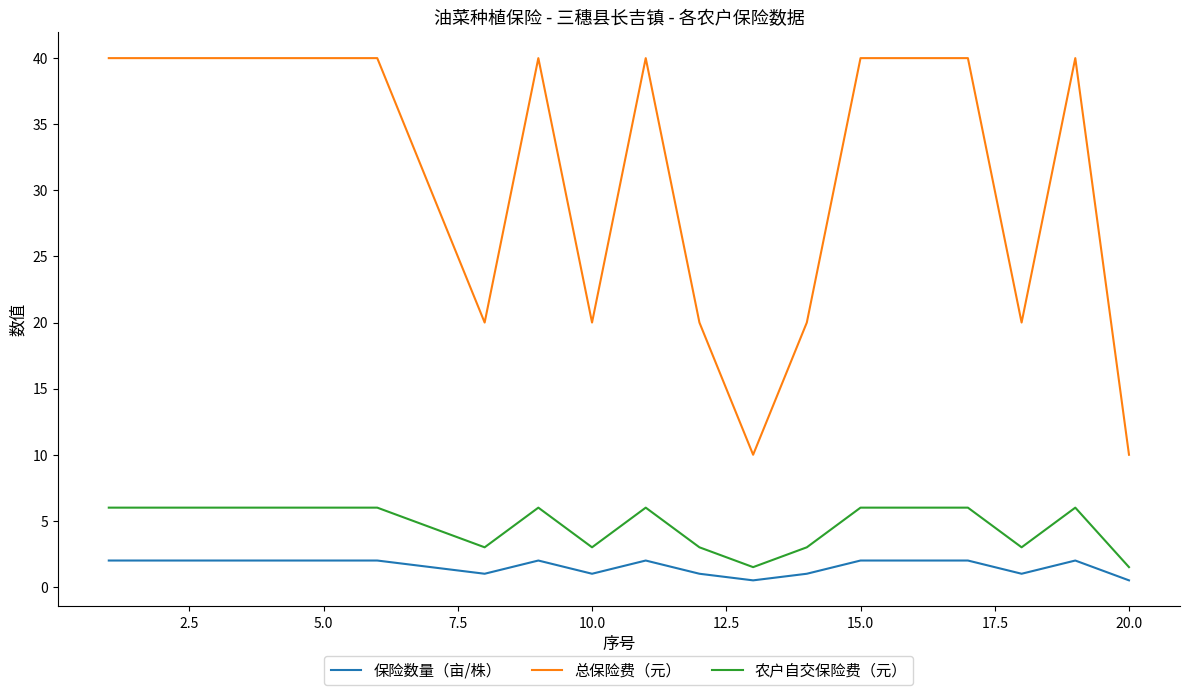

Does the chart have visible grid lines?

No